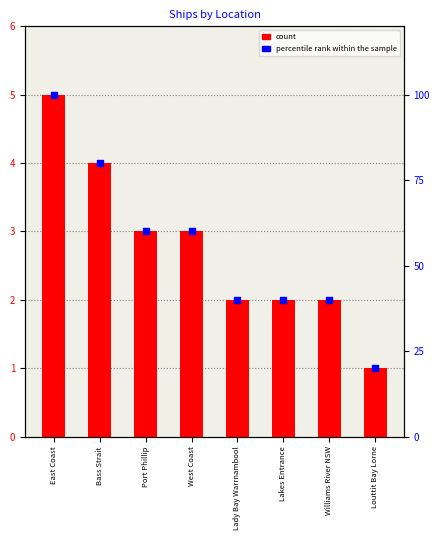

Which series reaches the maximum Y coordinate?

percentile rank within the sample